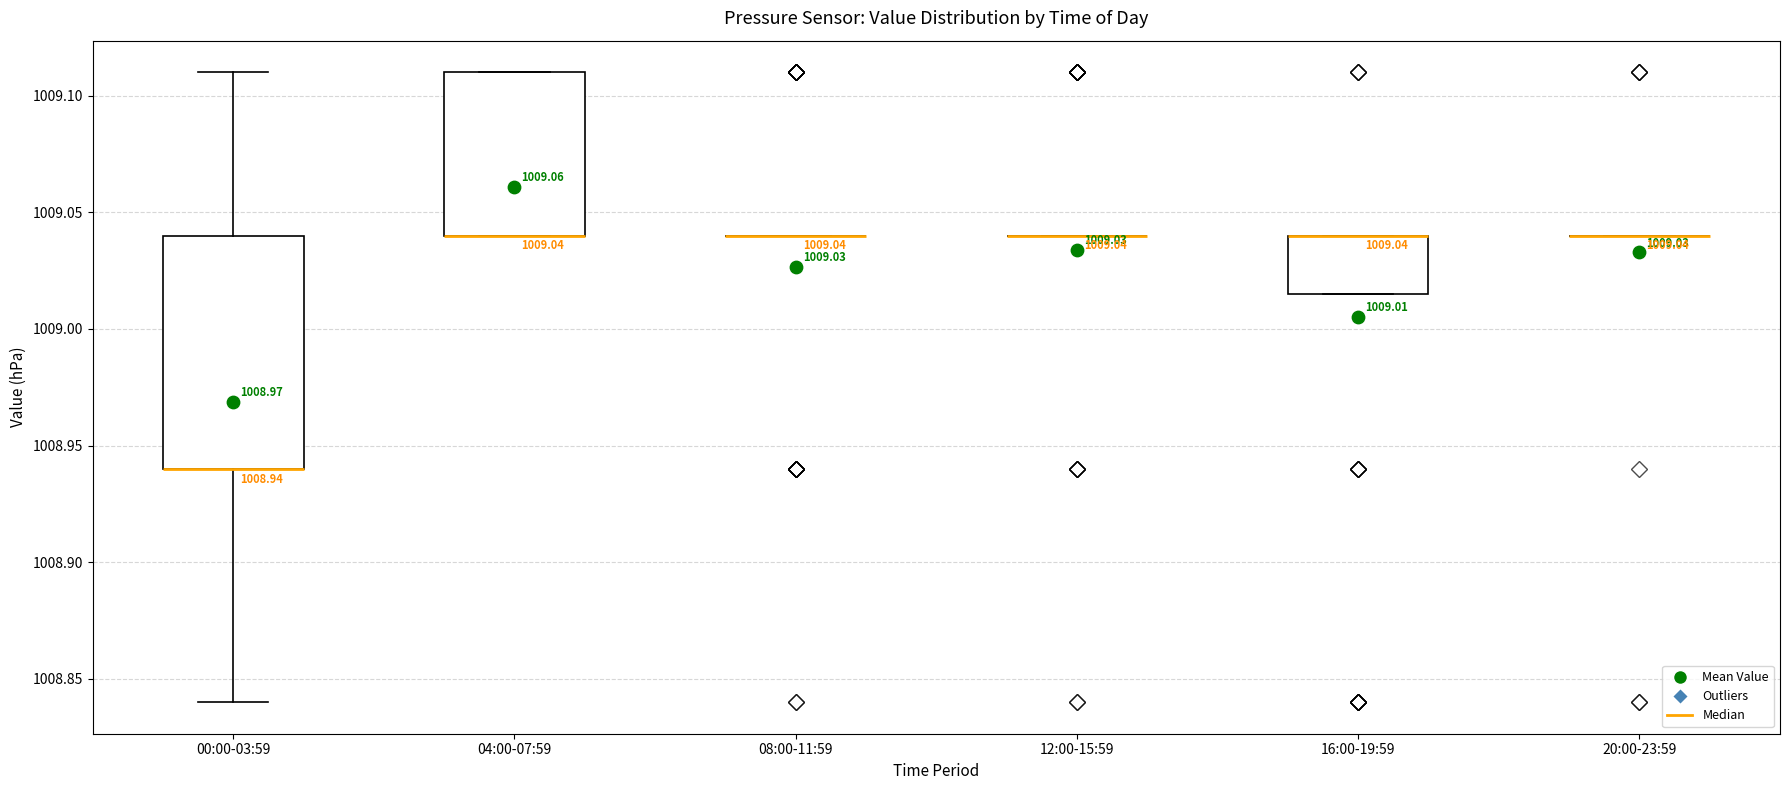

Comparing the boxes themselves (not the whiskers), which one is the tallest?

00:00-03:59